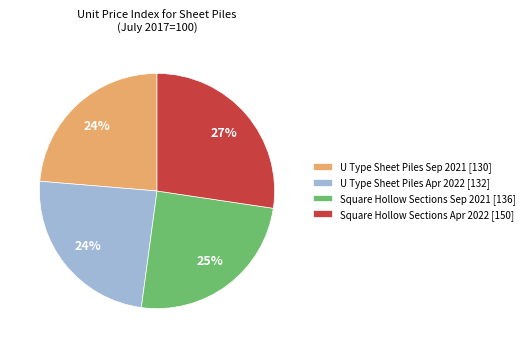

To the nearest percent, what is the average slice percentage?

25%